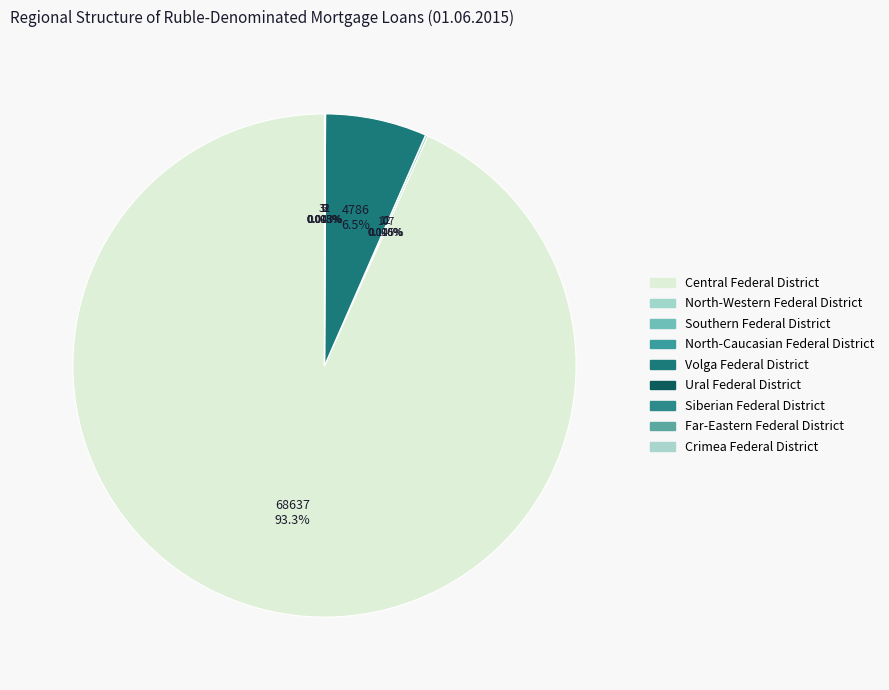

Count the number of slices in the pie.

9